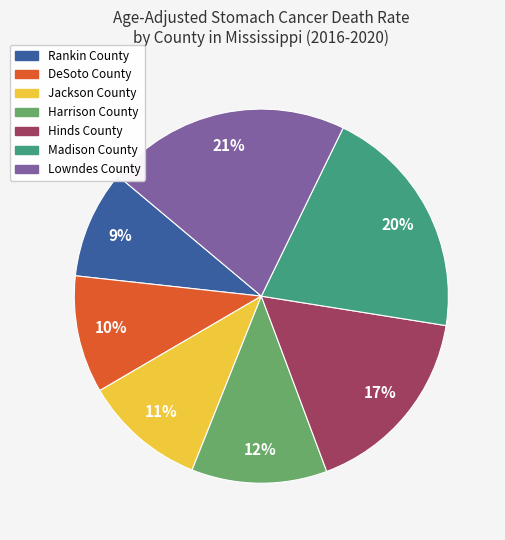

What is the smallest slice in the pie chart?

Rankin County